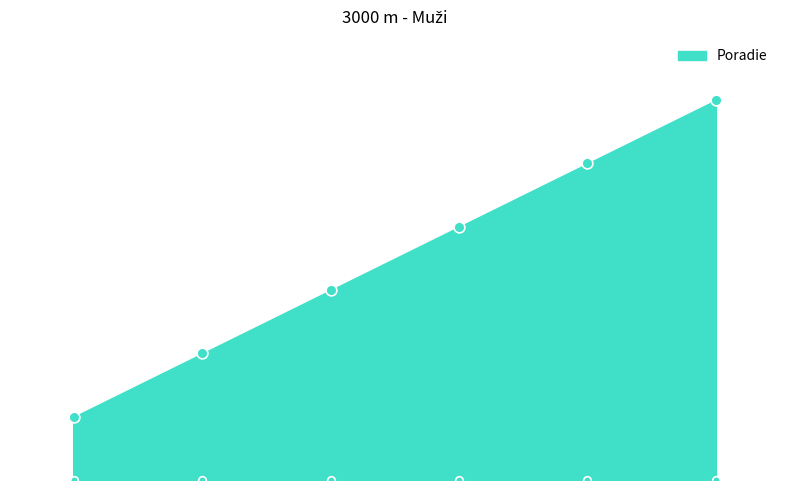

Between Surový Samuel and Valo Samuel, which is larger?

Surový Samuel